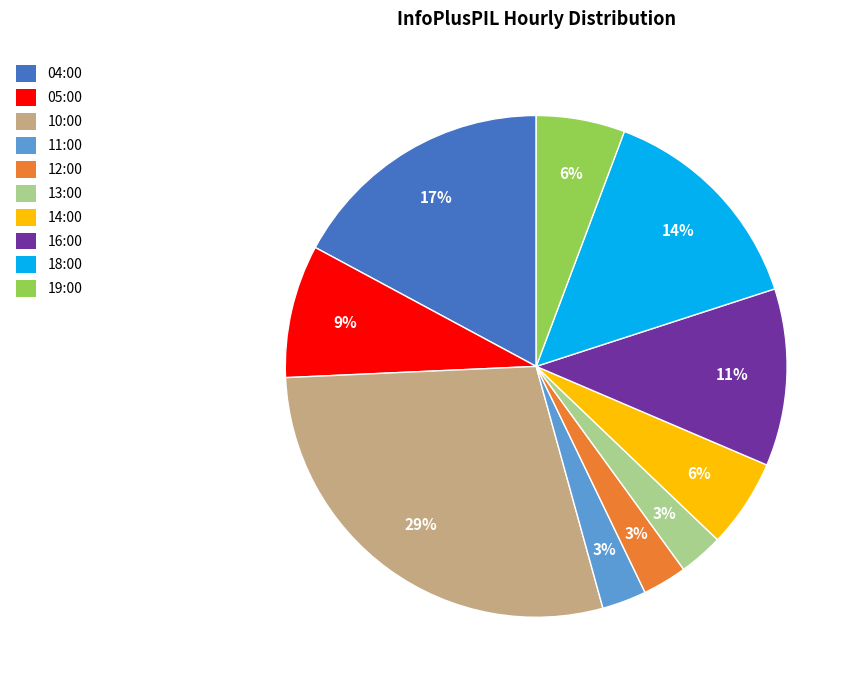

Is it true that 16:00 is 11% of the pie?

True